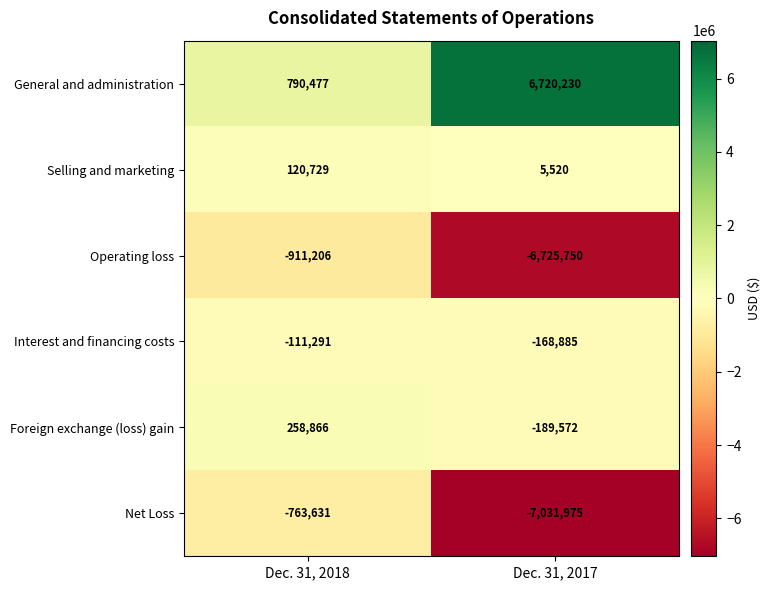

True or false: General and administration has a value of 421459 at Dec. 31, 2018.

False